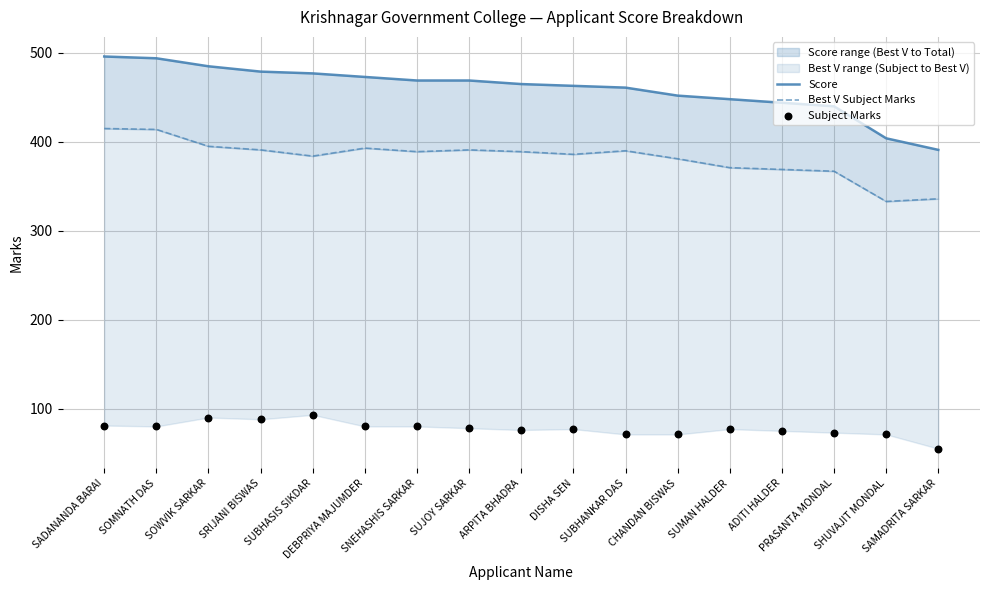

At how many categories does at least one series exceed 173?

17